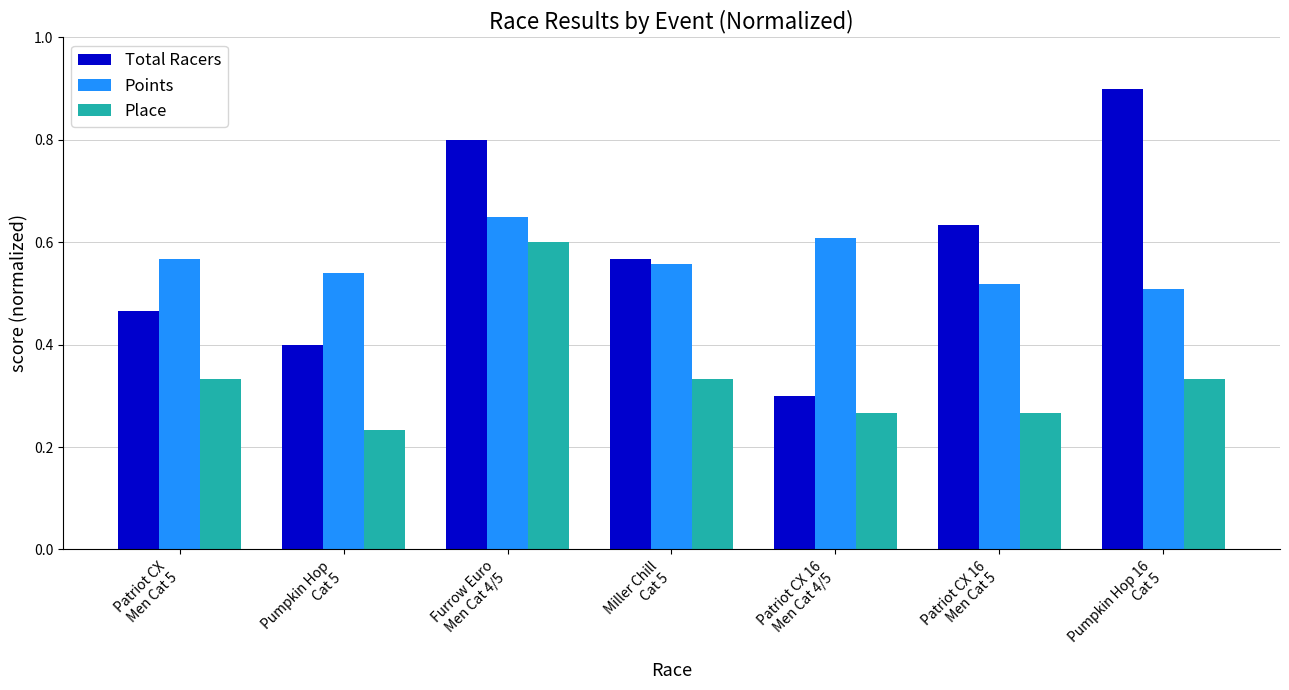

What is the greatest value displayed?

0.9